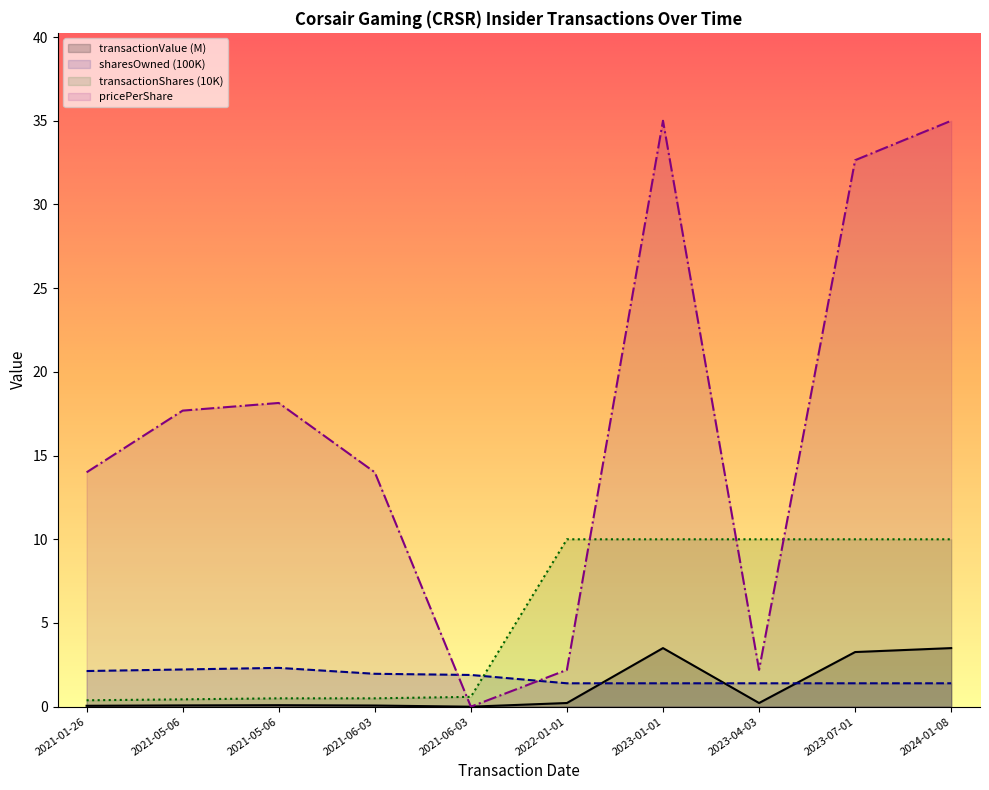

Count the number of categories in the chart.

10